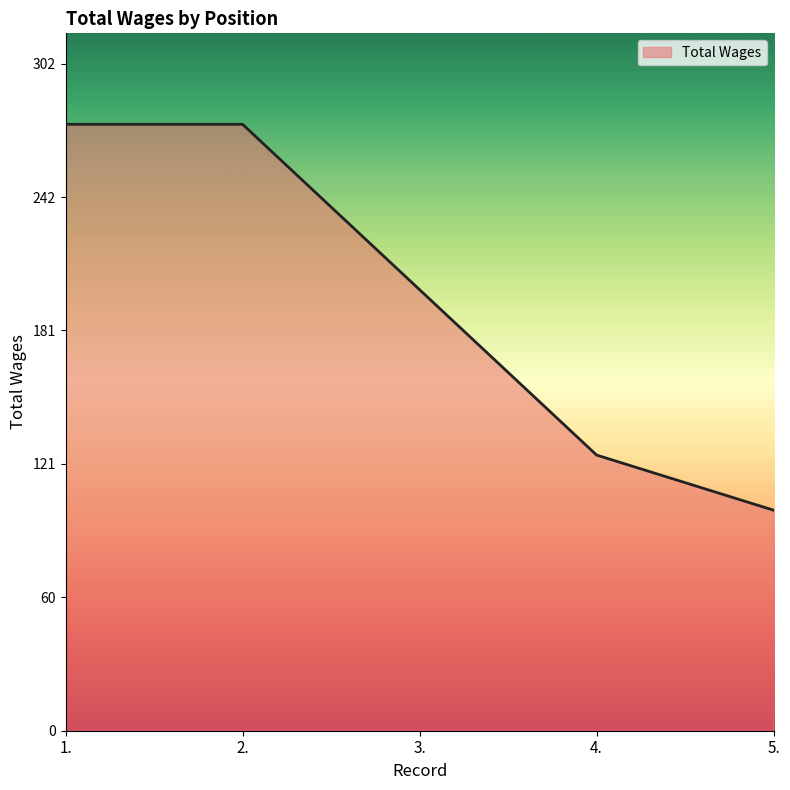

Reading left to right, what are all the values shown in this chart?

275	275	200	125	100